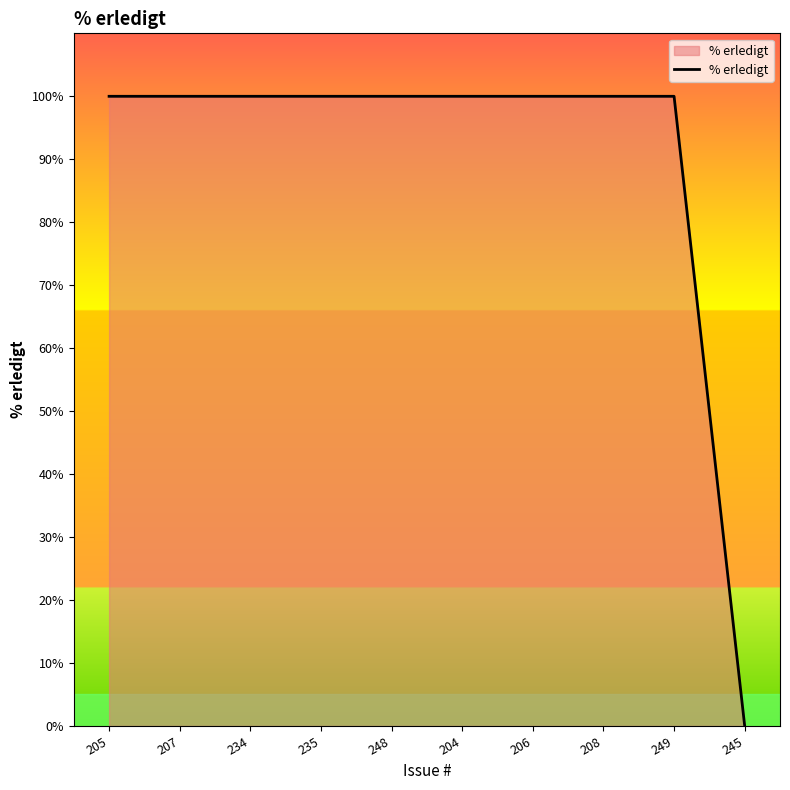

The value at 235 is 36. True or false?

False